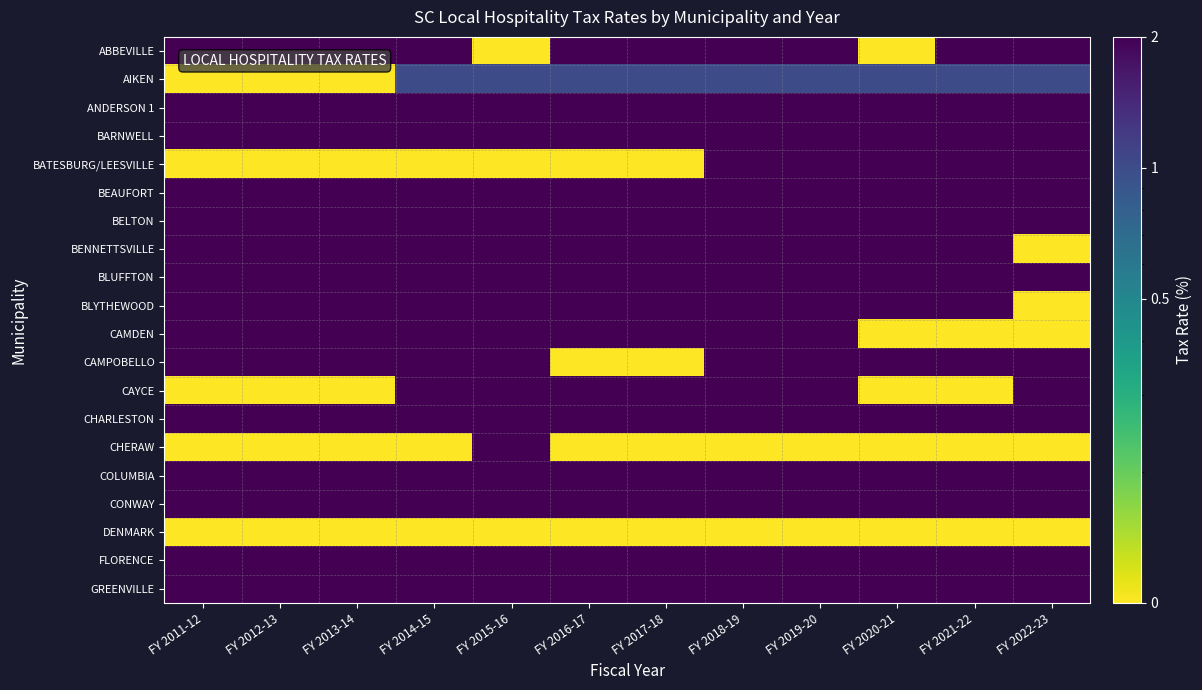

At FY 2016-17, list the series in order from largest to smallest.

ABBEVILLE, ANDERSON 1, BARNWELL, BEAUFORT, BELTON, BENNETTSVILLE, BLUFFTON, BLYTHEWOOD, CAMDEN, CAYCE, CHARLESTON, COLUMBIA, CONWAY, FLORENCE, GREENVILLE, AIKEN, BATESBURG/LEESVILLE, CAMPOBELLO, CHERAW, DENMARK